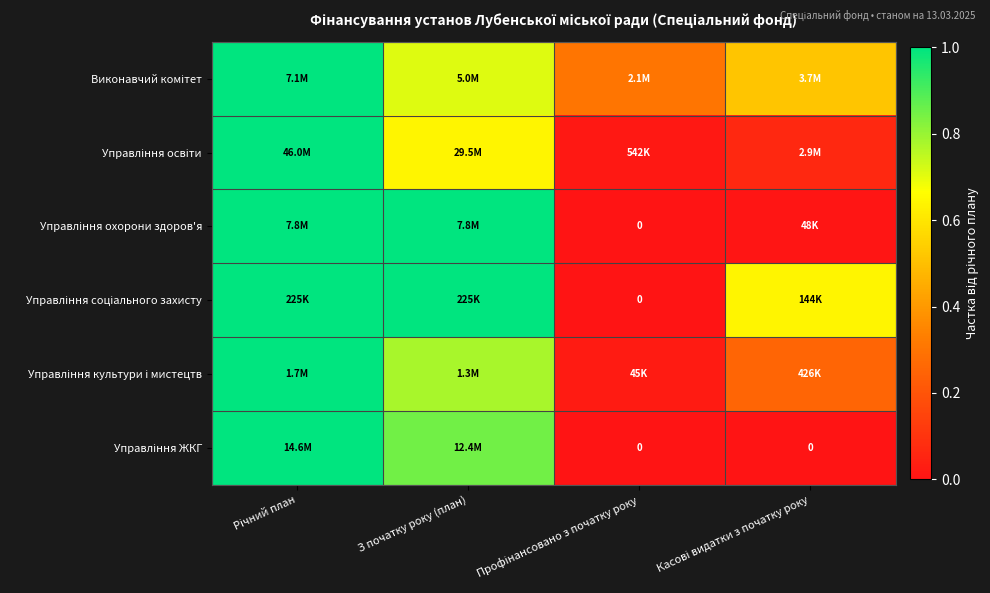

The value of Управління освіти at З початку року (план) is 0.9. True or false?

False